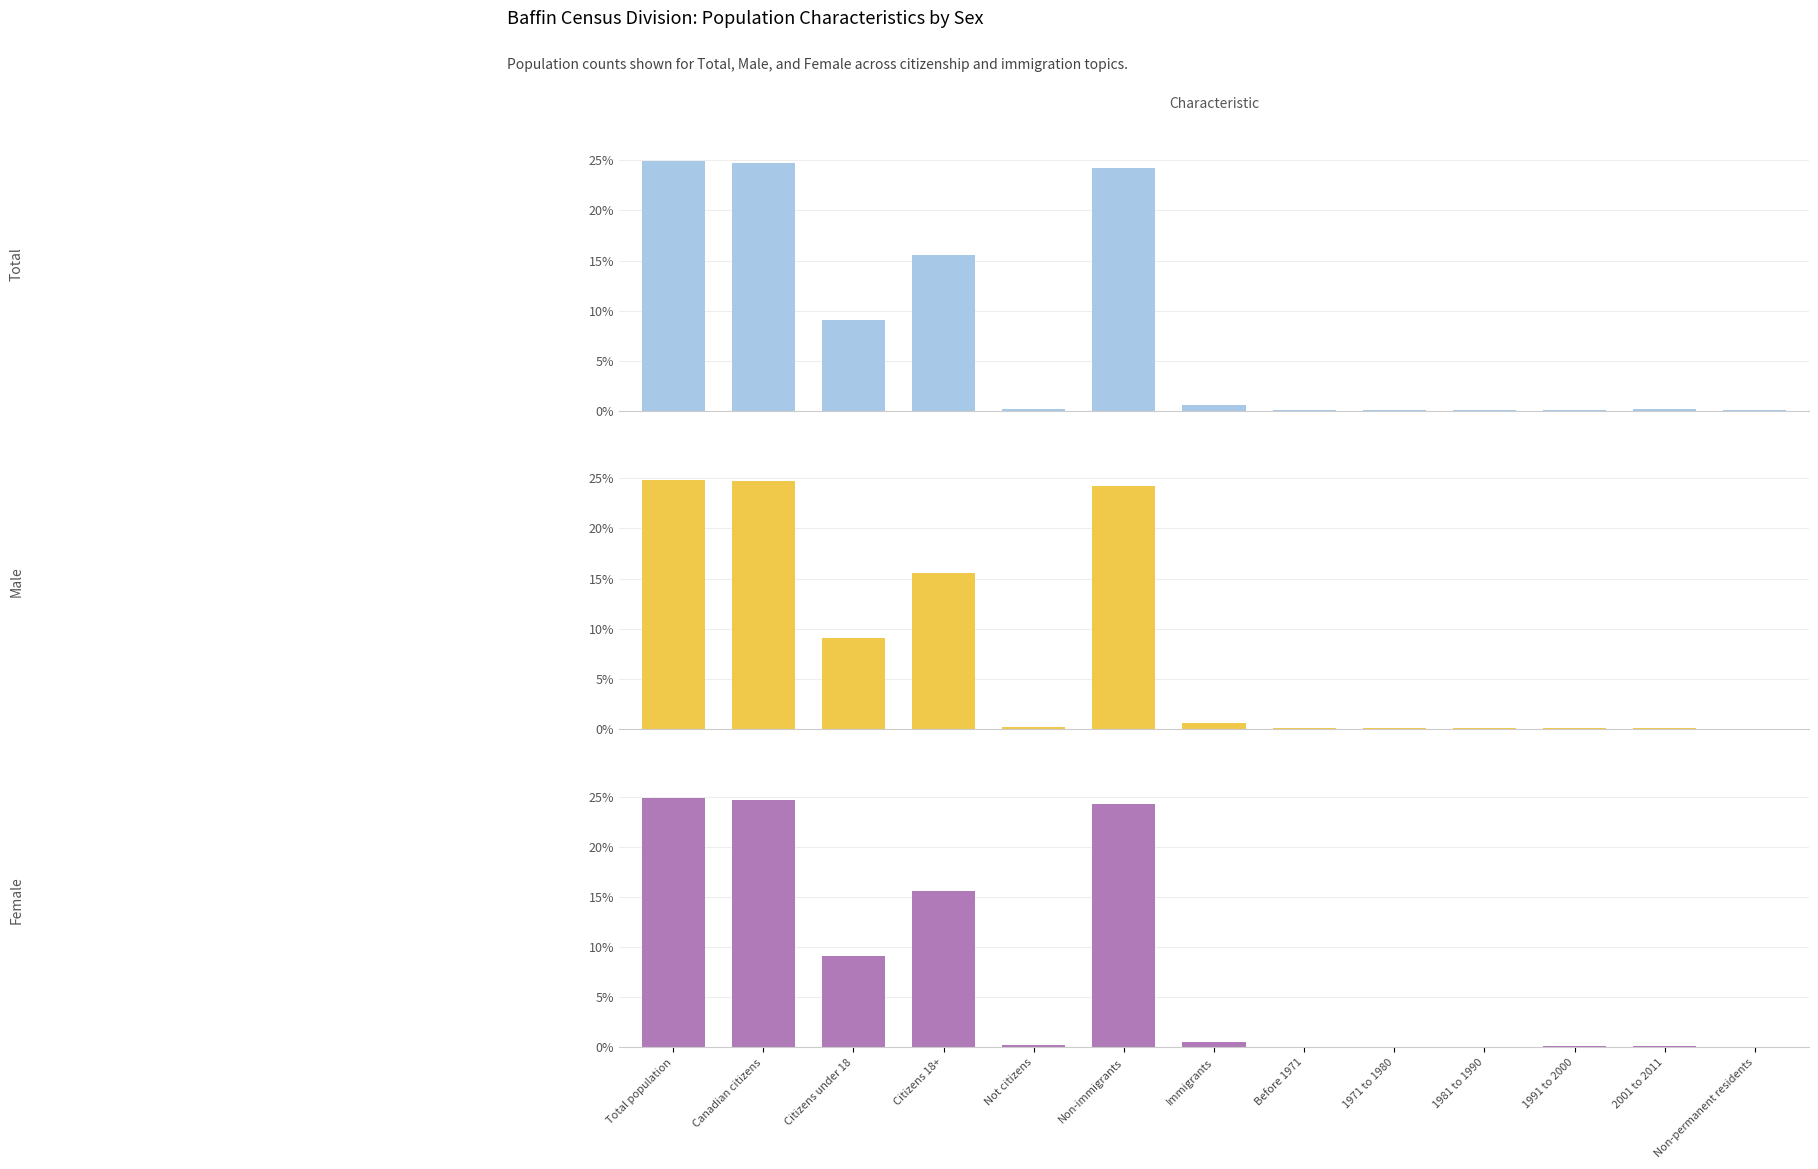

Reading left to right, what are all the values shown in this chart?

Total: 24.9	24.7	9.1	15.6	0.2	24.2	0.6	0.1	0.1	0.1	0.1	0.2	0.1
Male: 24.9	24.7	9.1	15.6	0.2	24.2	0.7	0.1	0.1	0.1	0.1	0.2	0.0
Female: 24.9	24.7	9.1	15.6	0.2	24.3	0.5	0.1	0.1	0.1	0.1	0.2	0.1